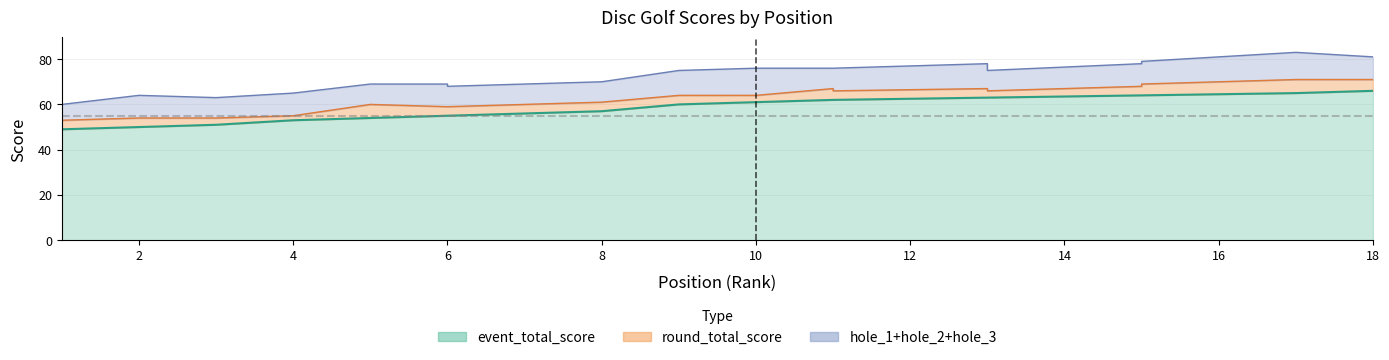

What is the value of the hole_1 point at the 17th from the left?

3